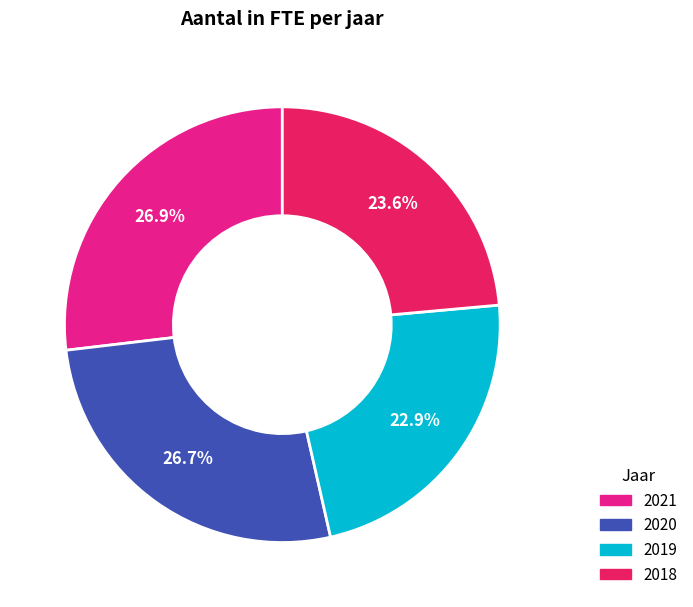

How many slices are in this pie chart?

4